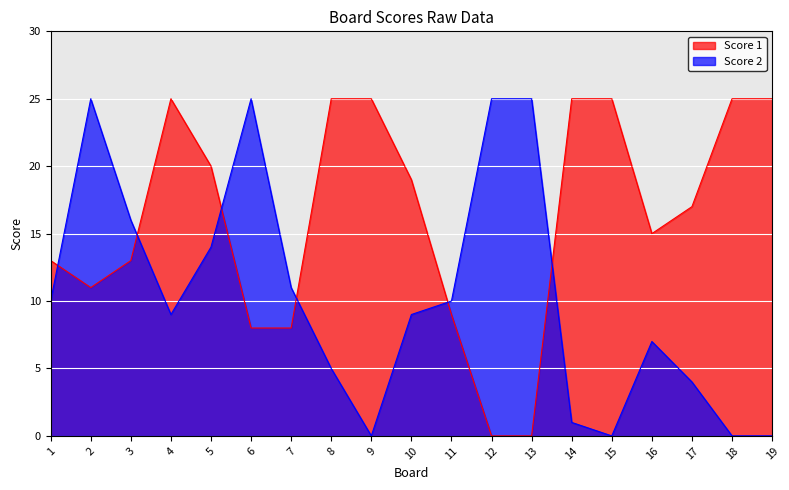

Where is Score 2 nearest to the value 12?

7